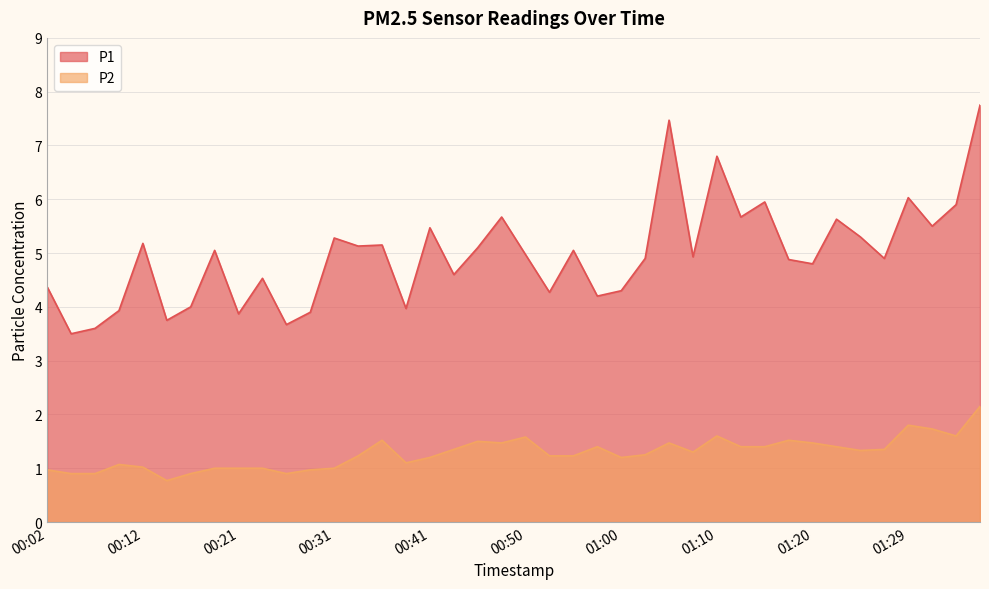

Which series changed the most between 00:50 and 00:58?

P1